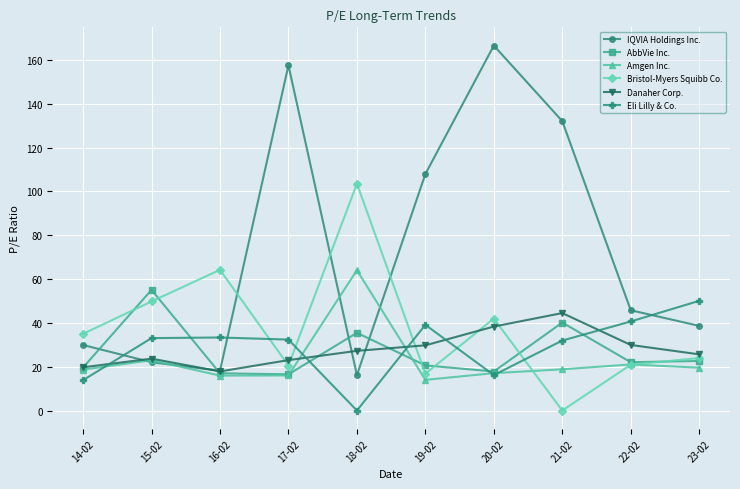

What is the difference between the maximum and minimum values in the Danaher Corp. series?

26.6